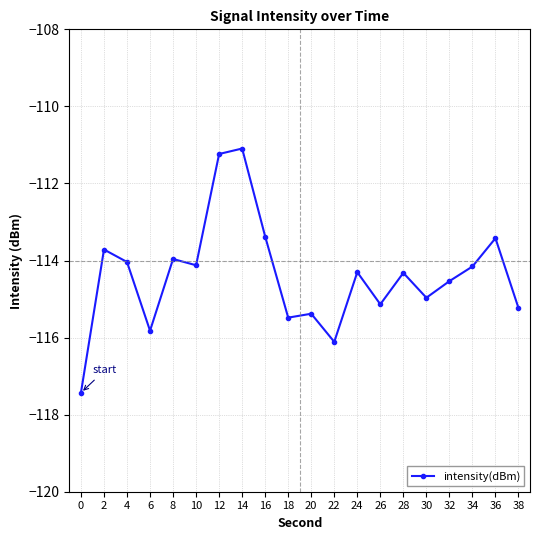

What is the sum of the values at 36 and 38?

-228.7